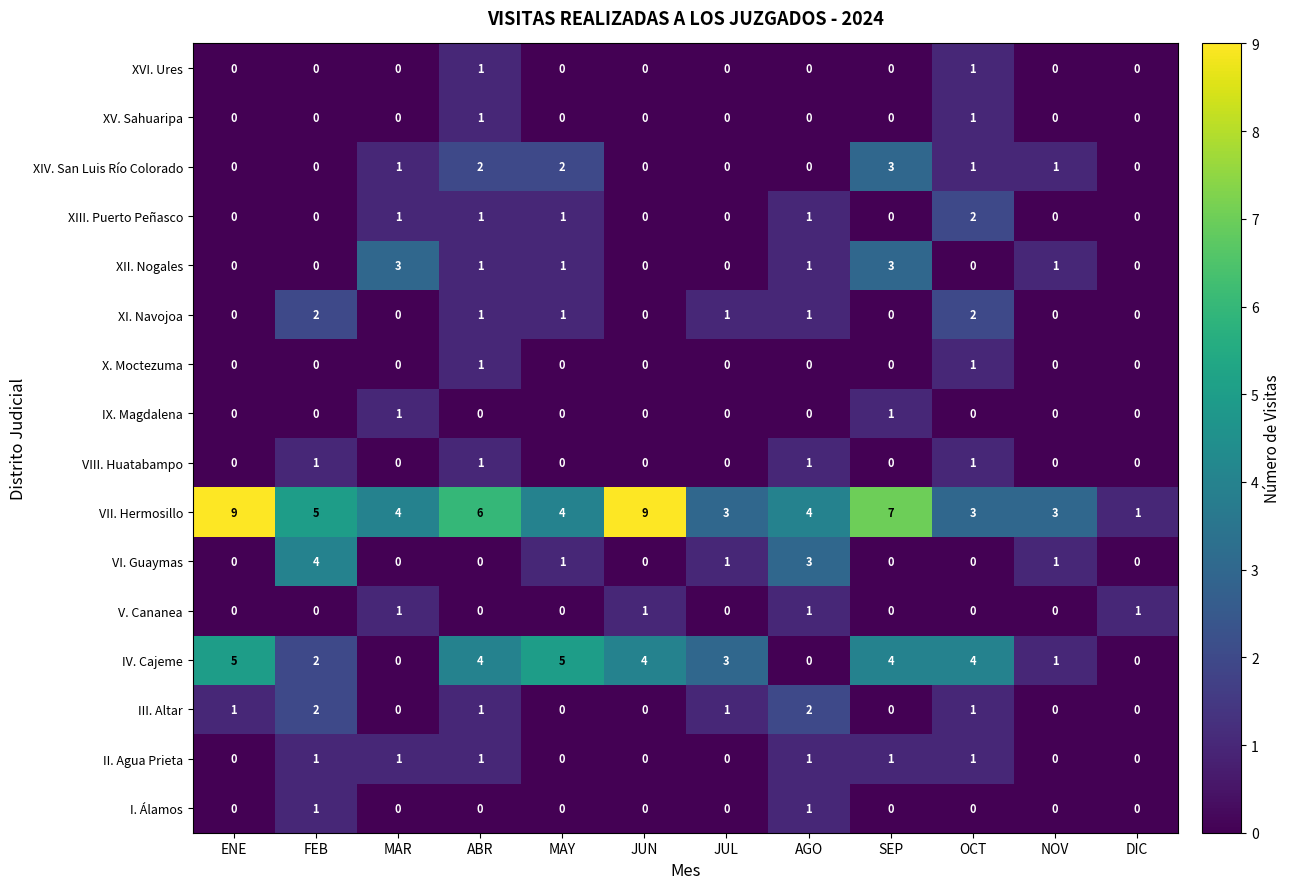

What is the maximum value shown in the chart?

9